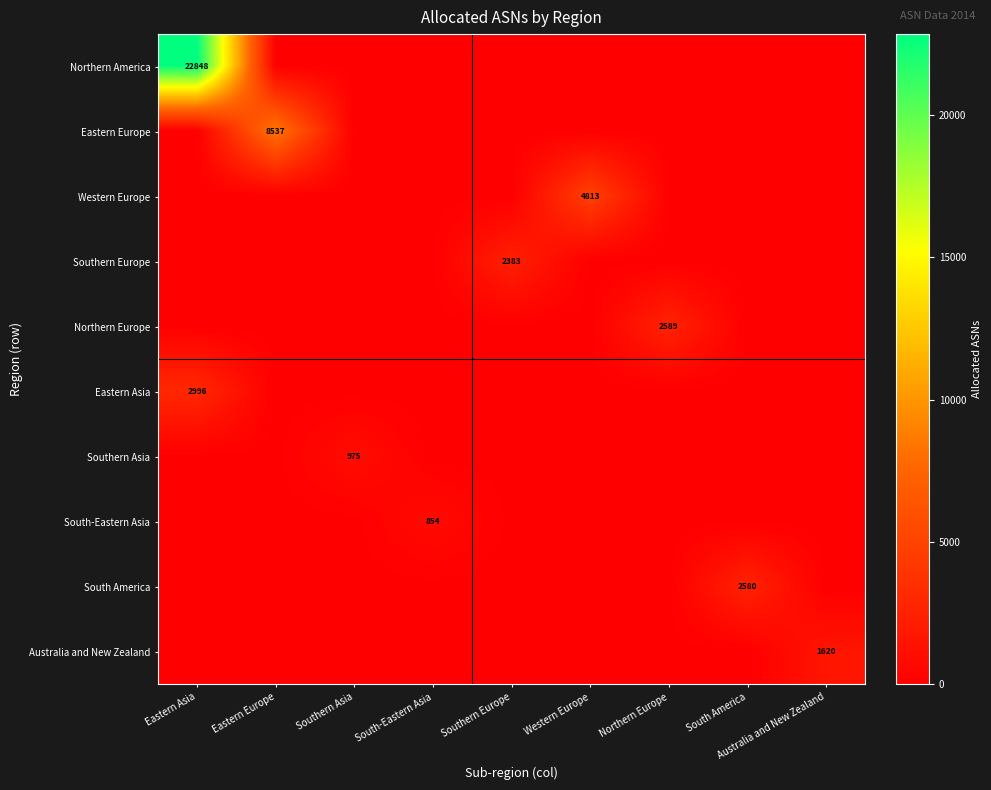

Is it true that Southern Europe equals 936 at Southern Europe?

False